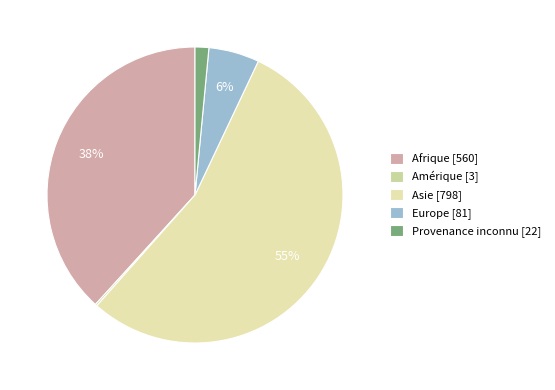

To the nearest percent, what is the average slice percentage?

20%